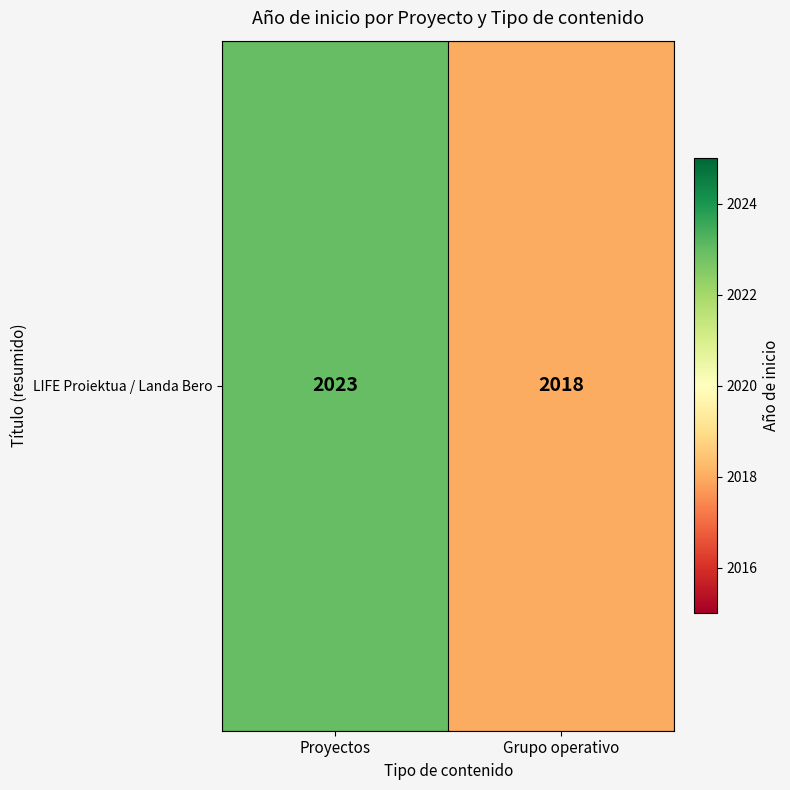

True or false: the data shows 3104 at Proyectos.

False